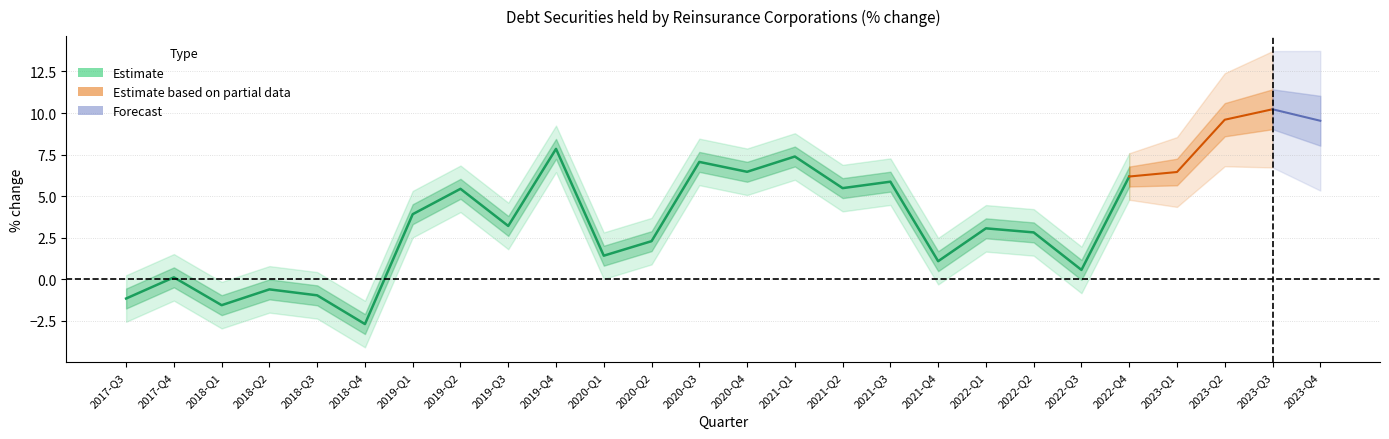

What is the sum of the values at 2023-Q2 and 2020-Q3?

16.7